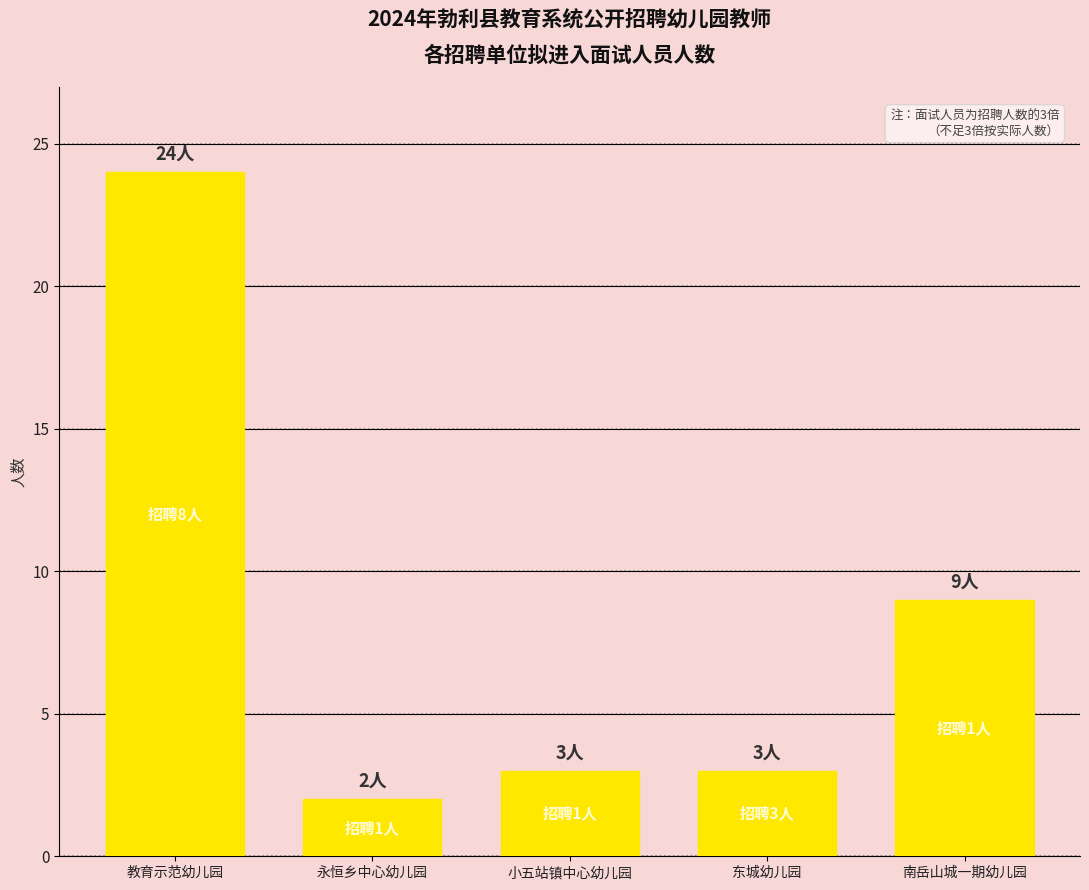

What is the difference between the maximum and minimum values?

22